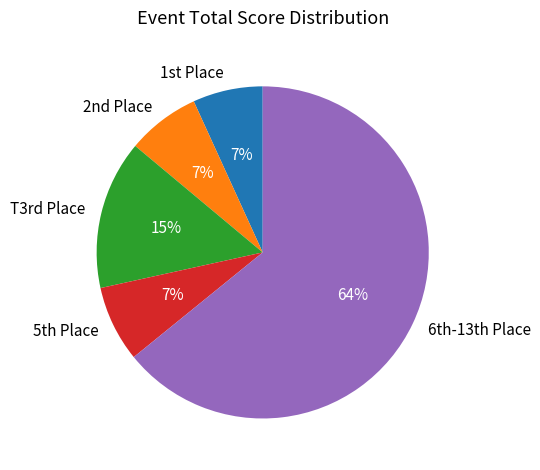

To the nearest percent, what is the difference between the largest and smallest slice percentages?

57%